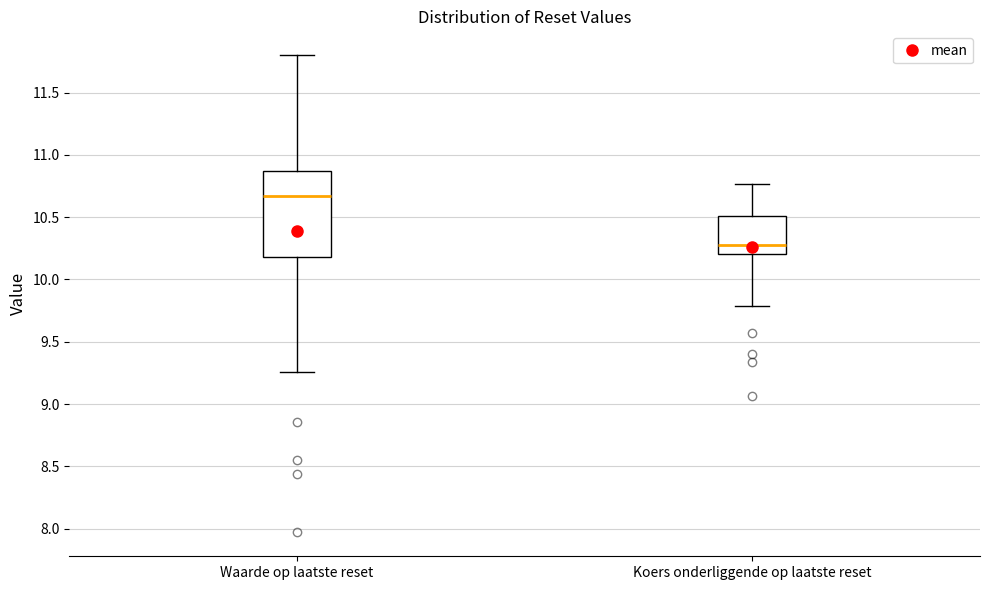

Which box's median line is the lowest?

Koers onderliggende op laatste reset